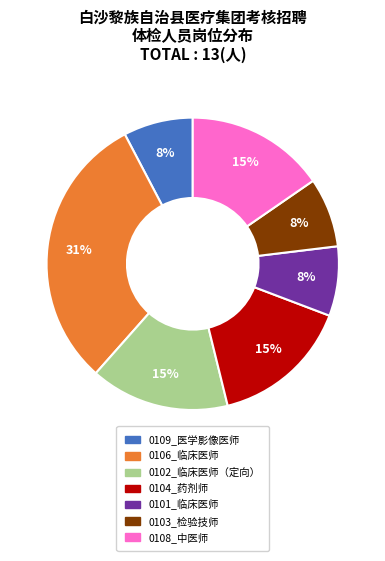

To the nearest percent, what is the difference between the 0106_临床医师 and 0101_临床医师 slice percentages?

23%